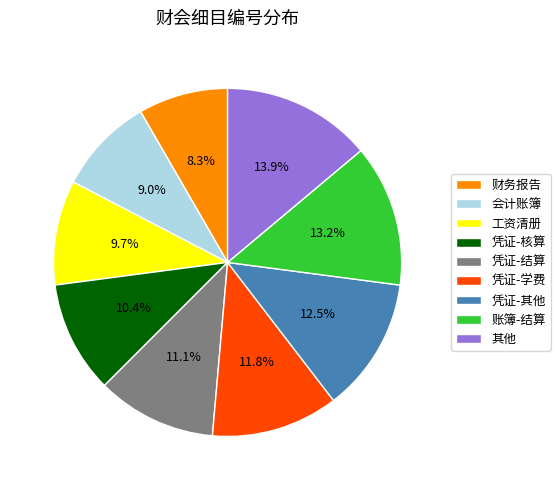

Does 其他 account for over 50% of the chart?

No